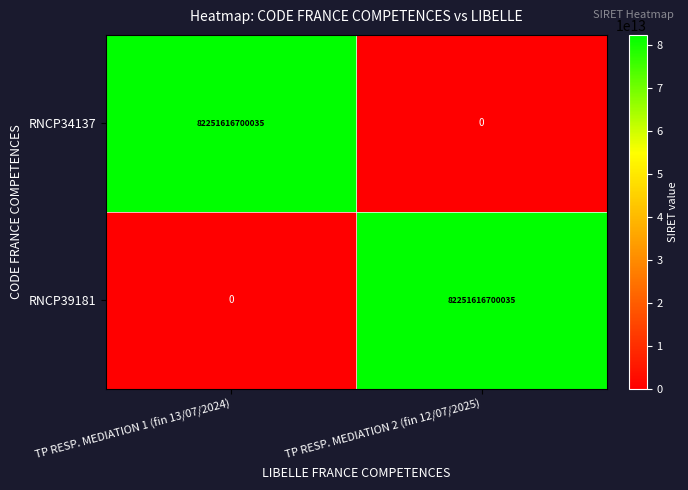

The value of RNCP34137 at TP RESP. MEDIATION 1 (fin 13/07/2024) is 136509912502702. True or false?

False